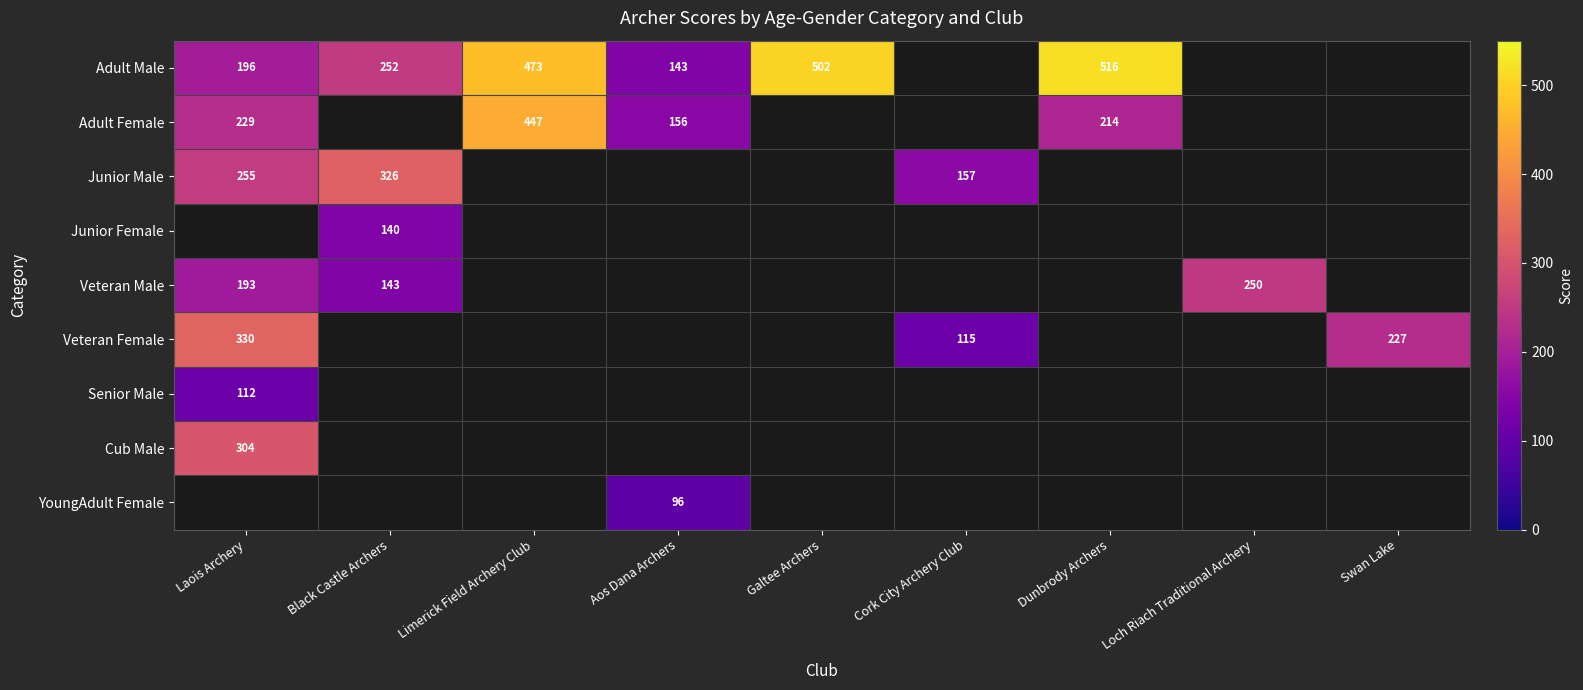

True or false: Senior Male has a value of 33 at Laois Archery.

False